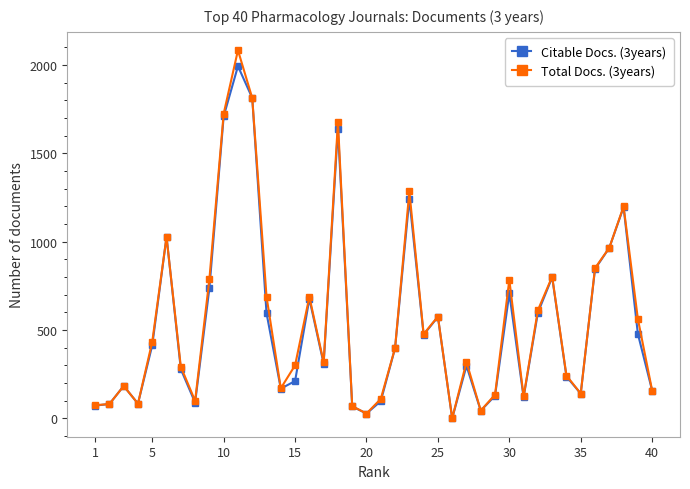

Which series has the largest range (max minus min)?

Total Docs. (3years)